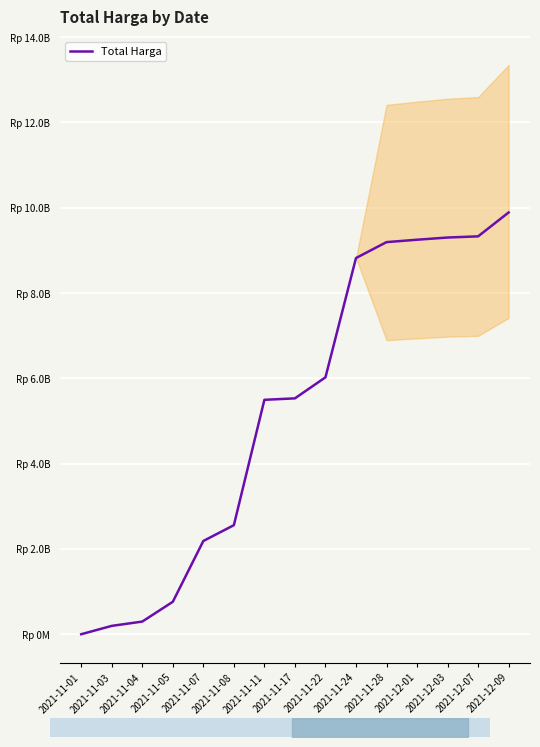

What is the sum of the values at 2021-12-07 and 2021-11-24?

18150619970